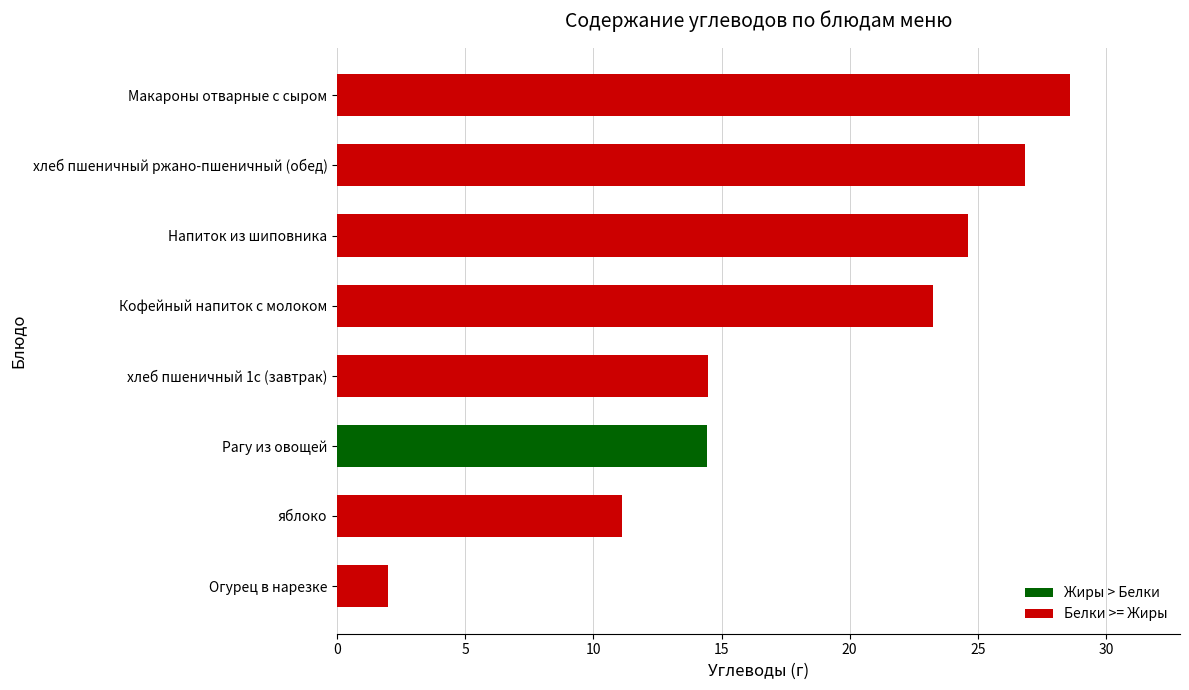

What is the value of the 3rd bar from the top?

24.6